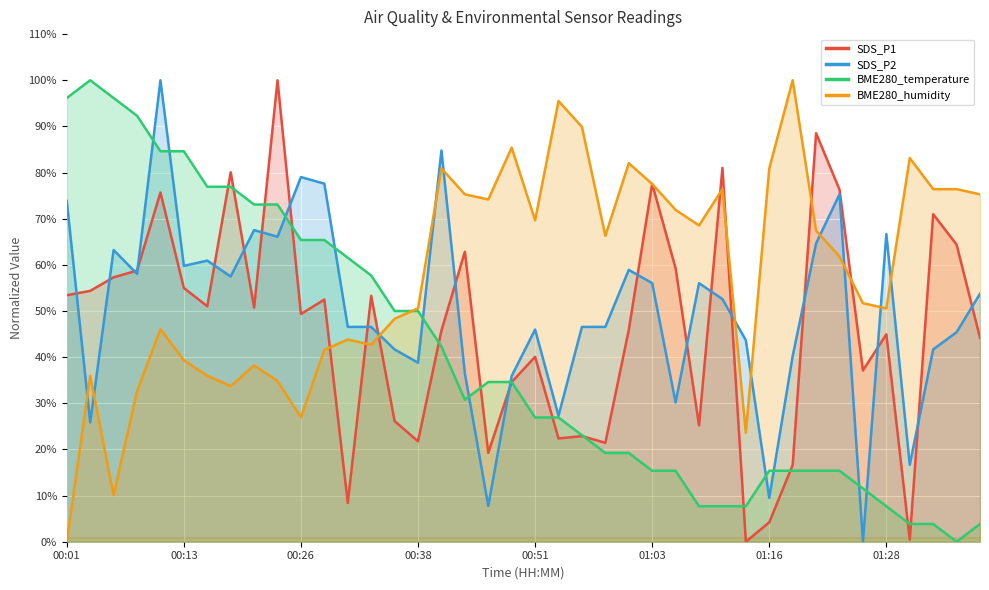

What is the average value of the SDS_P1 series?

46.3